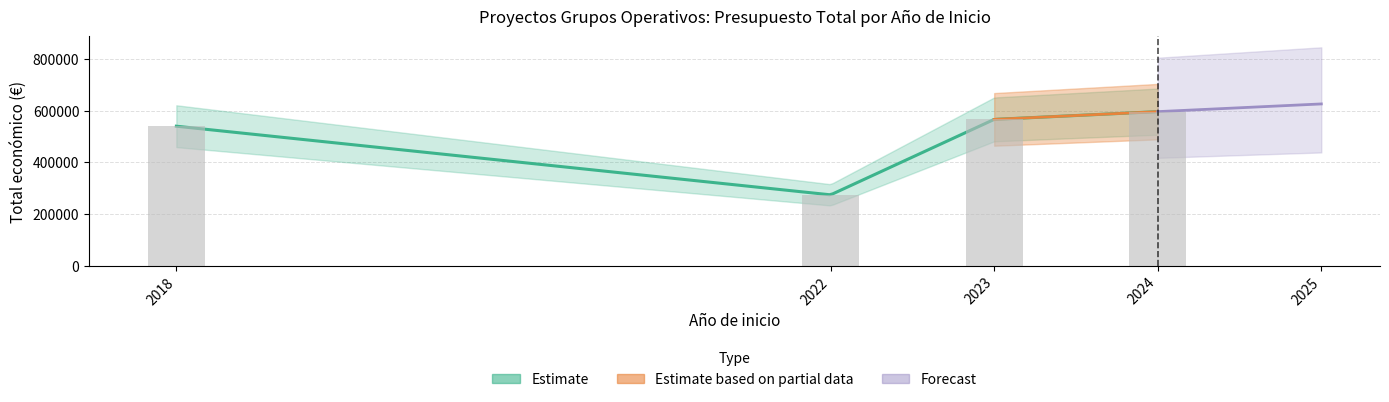

What is the change in value from 2022 to 2024?

+322201